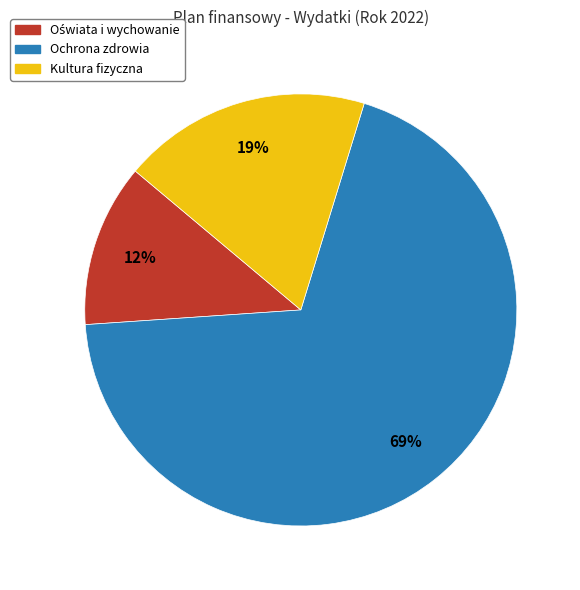

What is the largest slice in the pie chart?

Ochrona zdrowia